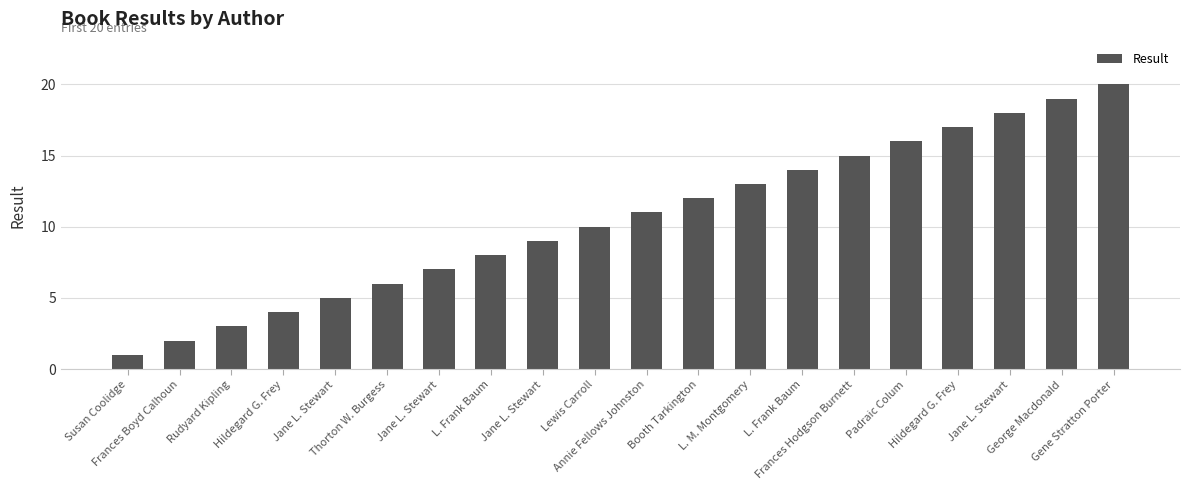

Does the chart contain any negative values?

No